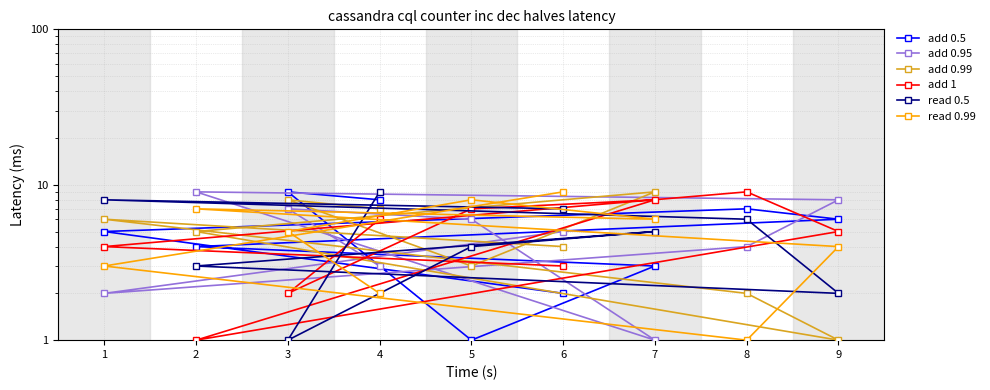

True or false: add 0.99 and read 0.99 cross at least once.

True